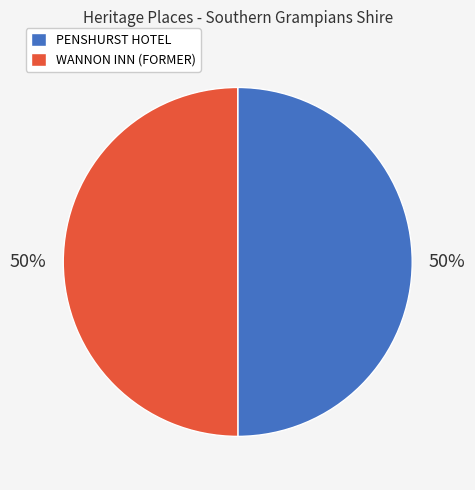

What percentage is the PENSHURST HOTEL slice, to the nearest percent?

50%